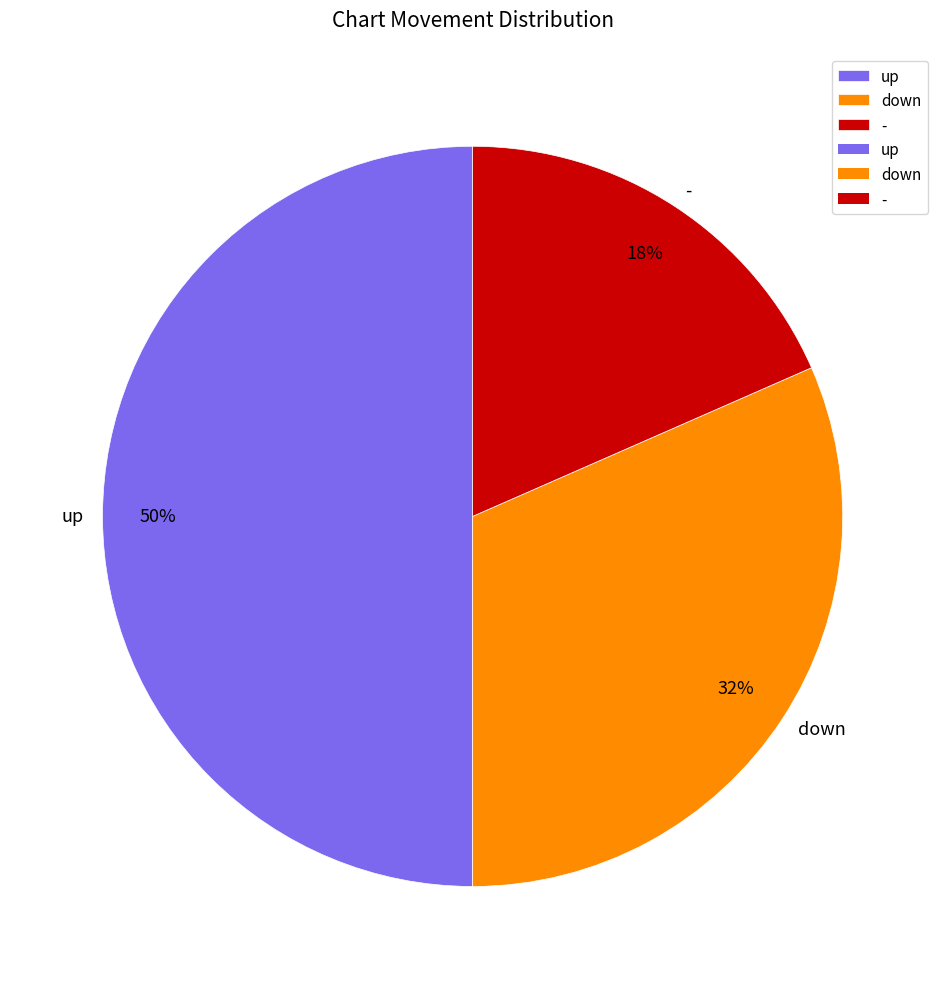

How many segments does this pie chart have?

3